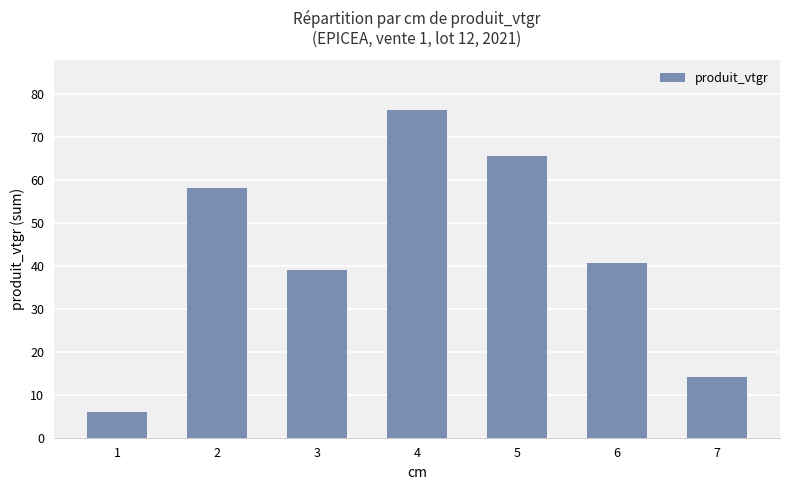

How many bars are there in total?

7